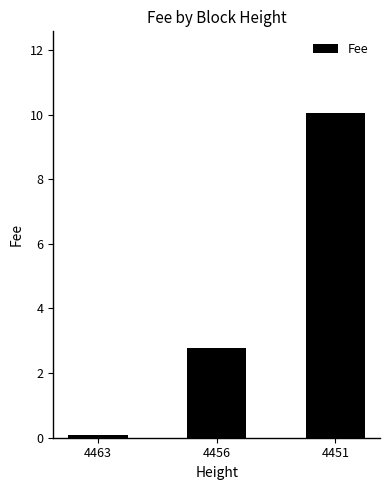

Where is the data nearest to the value 5?

4456